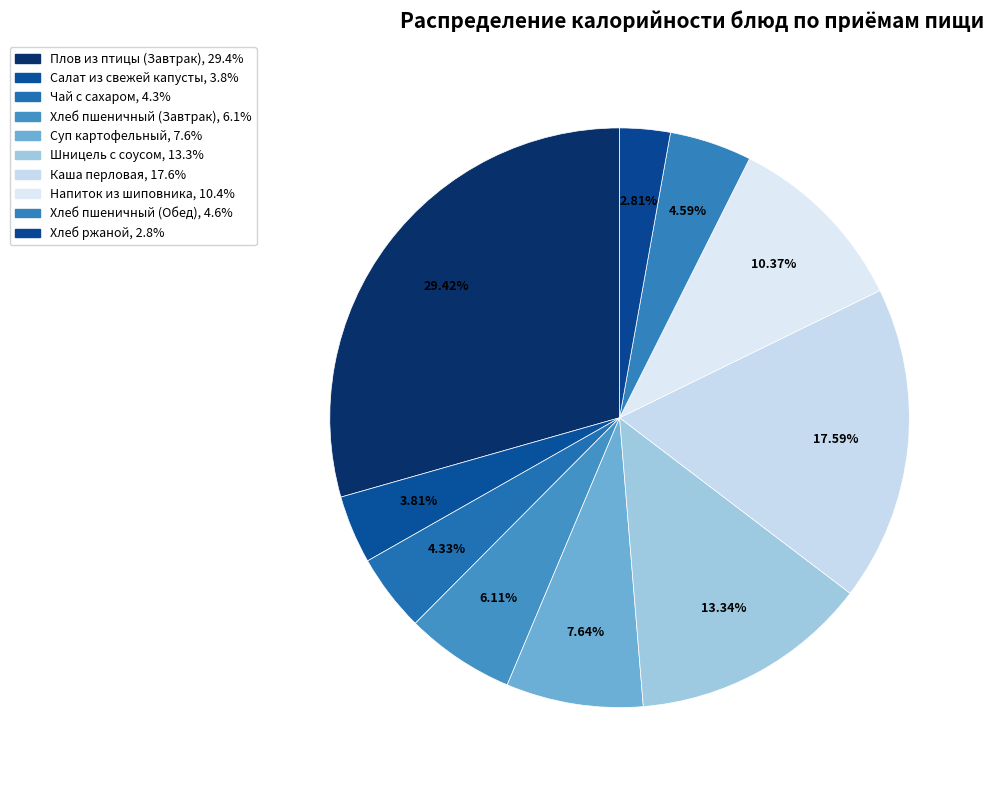

To the nearest percent, what is the difference between the largest and smallest slice percentages?

27%